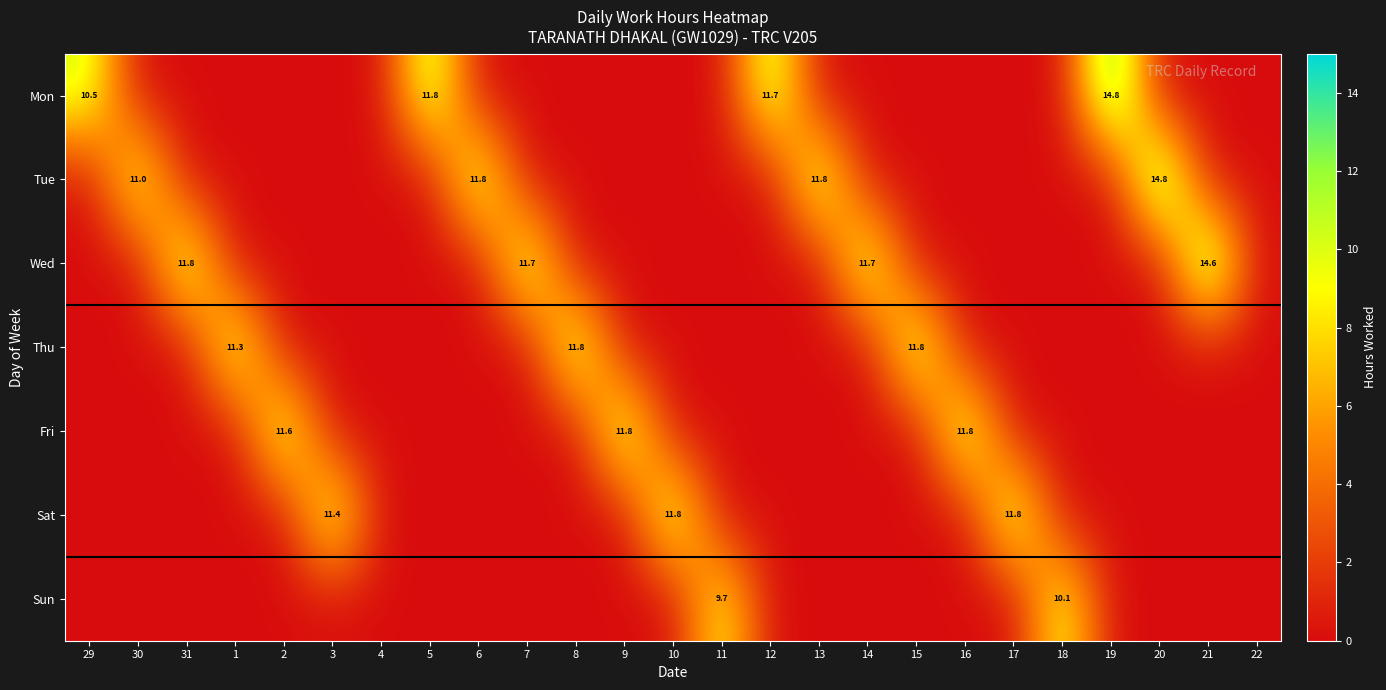

True or false: Wed has a value of 4.4 at 7.

False